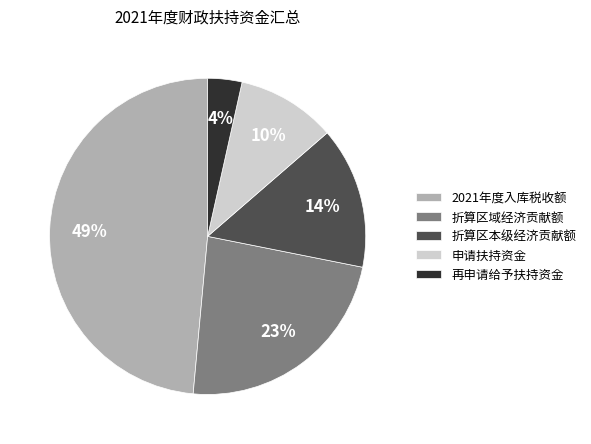

How many segments does this pie chart have?

5